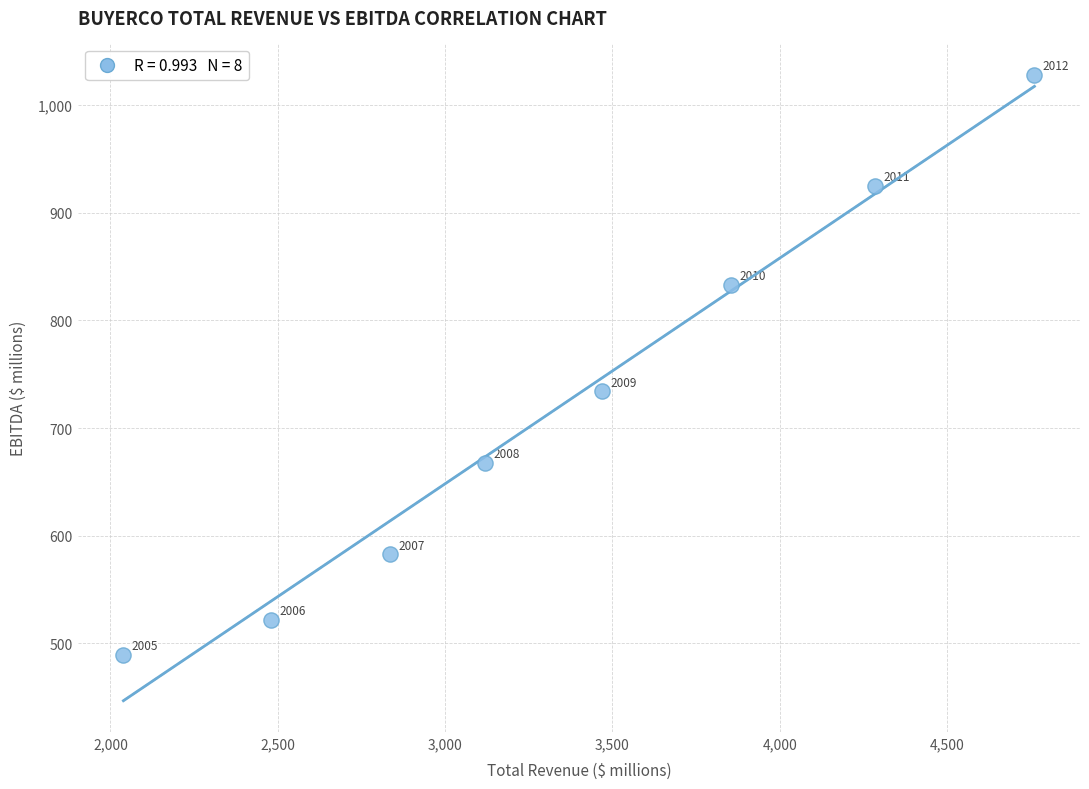

What Y value in the scatter plot is closest to 758?

734.2